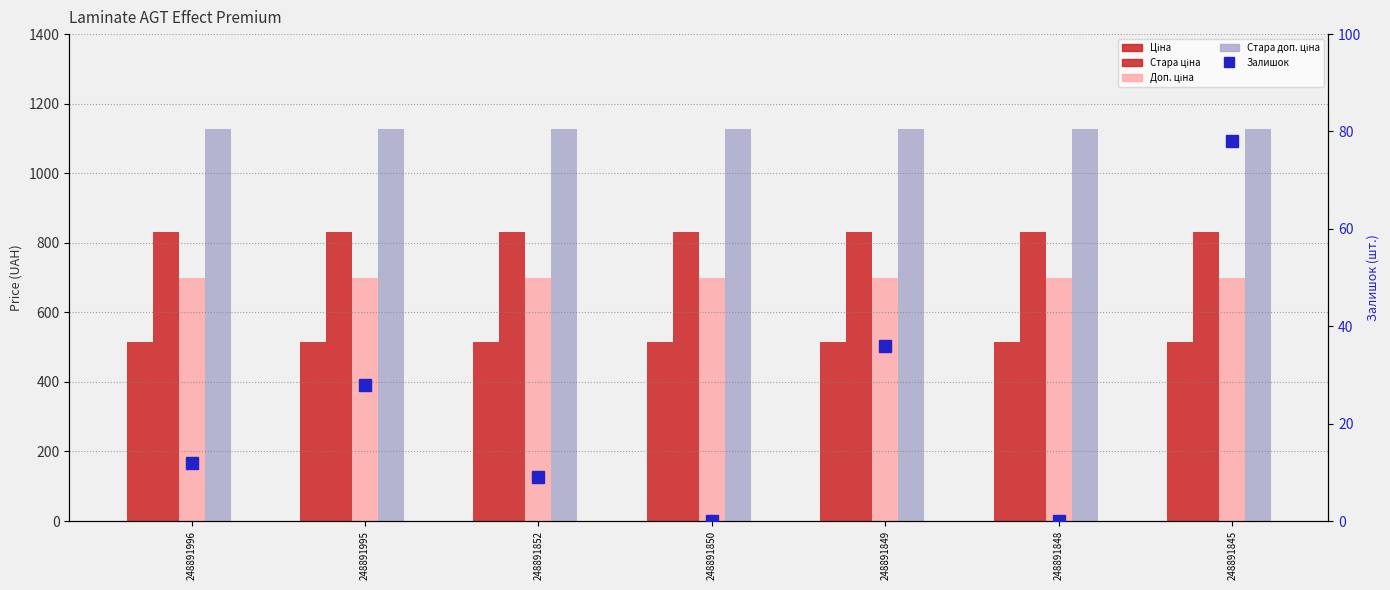

What is the sum of all Залишок values?

163.0